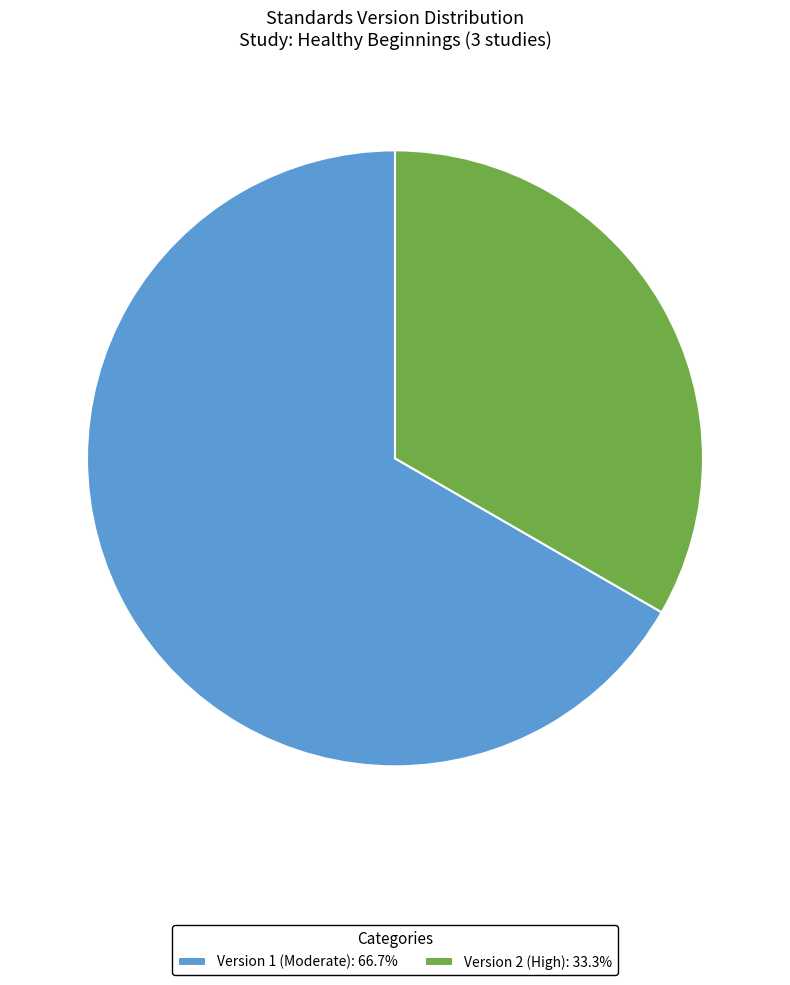

Is the sum of Version 2 (High): 33.3% and Version 1 (Moderate): 66.7% greater than half?

Yes